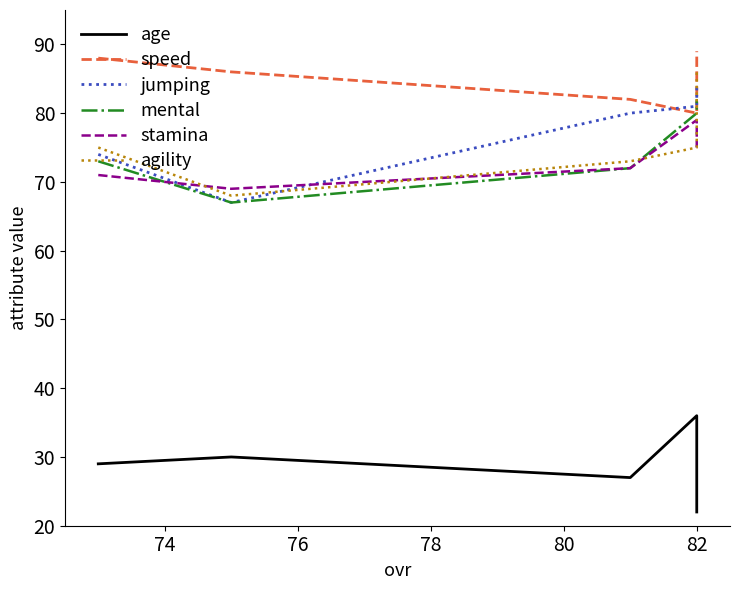

How many interior local valleys does the agility series have?

1